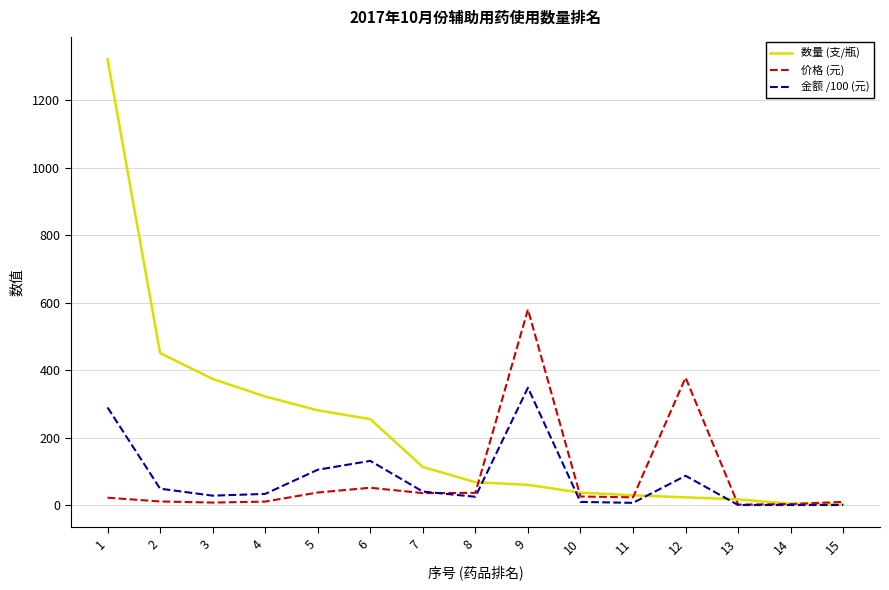

Between 9 and 15, which series saw the biggest shift?

价格 (元)